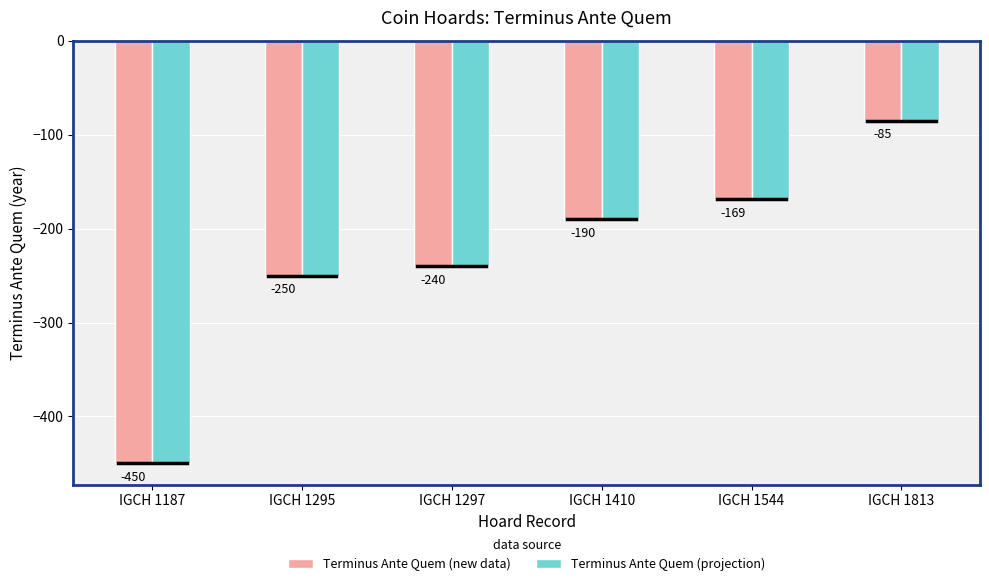

What is the maximum value for Terminus Ante Quem (new data)?

-85